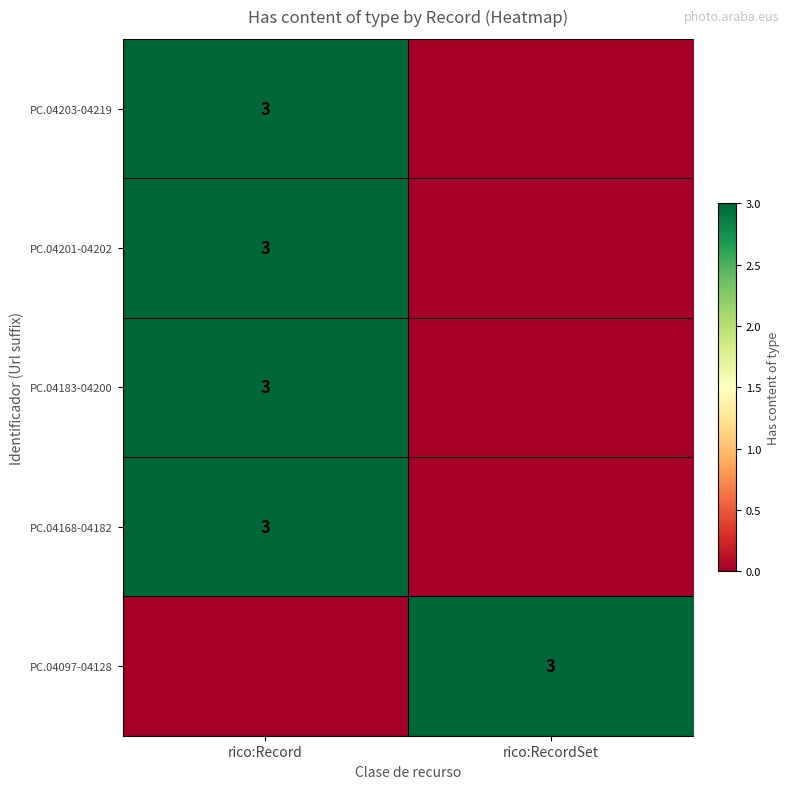

The PC.04201-04202 series shows 5 at rico:Record. True or false?

False